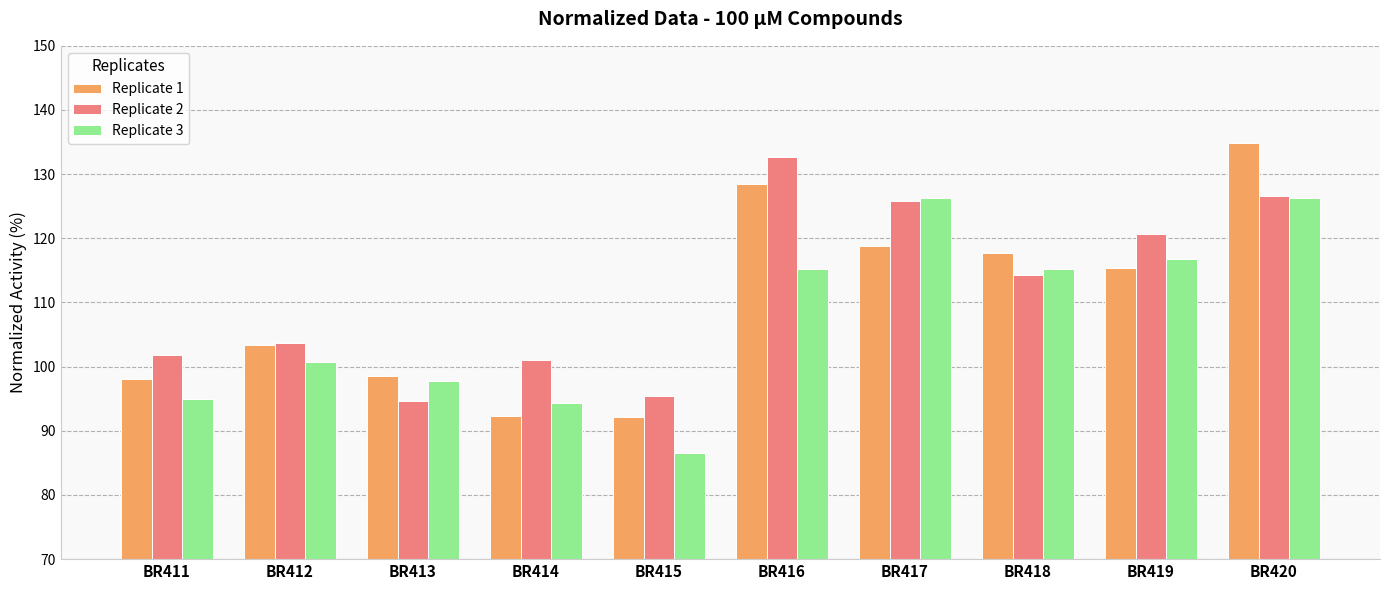

What is the minimum value for Replicate 3?

86.5